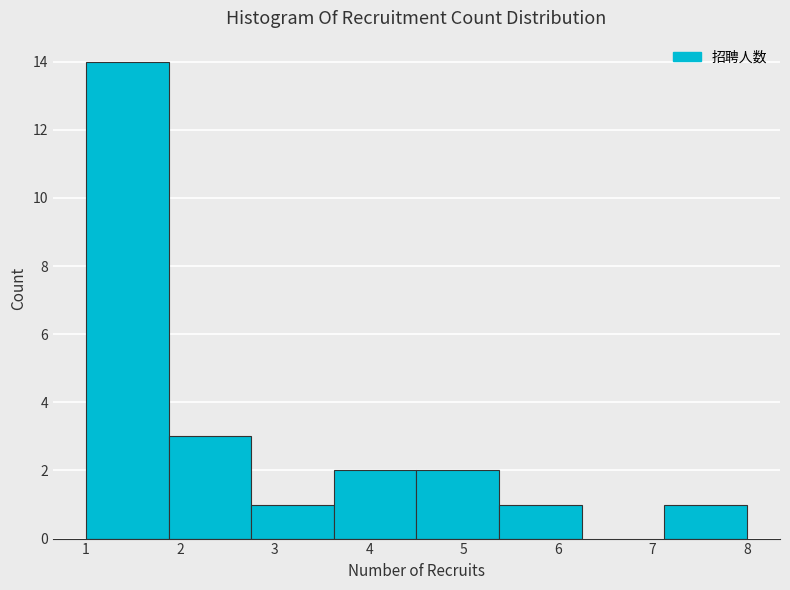

What is the height of the bar covering 4.5 to 5.4 on the x-axis? Neither the bar edges nor the heights are printed on the chart, so give them approximately, as read against the axes.

2